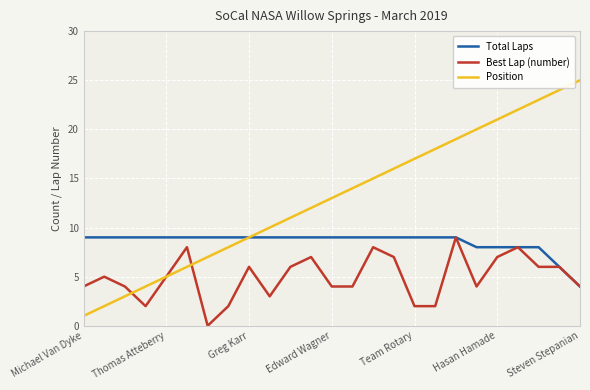

Which series has the widest spread of values?

Position